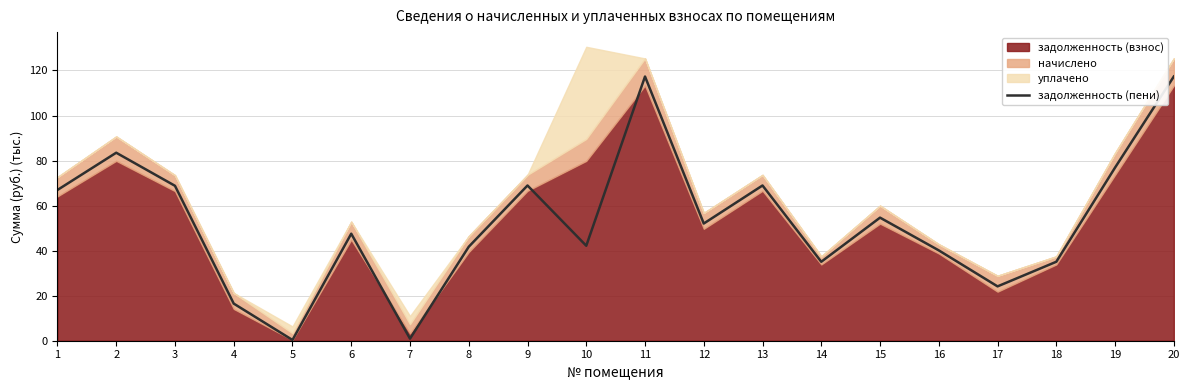

The задолженность (пени) series shows 86.3 at 12. True or false?

False